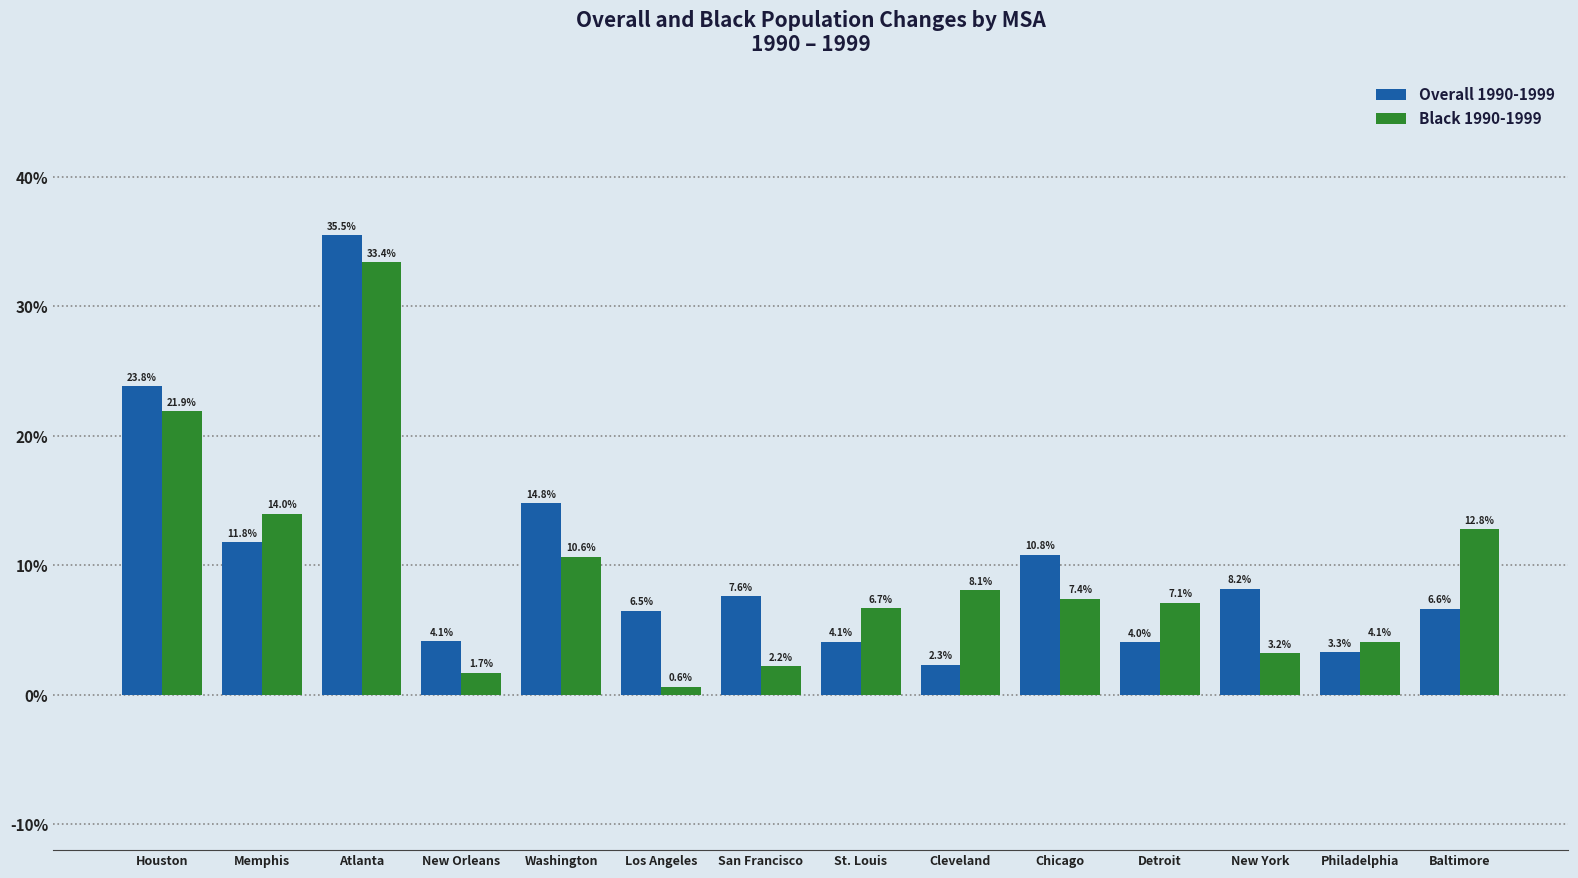

Reading right to left, list all the values displayed in this chart.

Overall 1990-1999: 6.6	3.3	8.2	4.0	10.8	2.3	4.1	7.6	6.5	14.8	4.1	35.5	11.8	23.8
Black 1990-1999: 12.8	4.1	3.2	7.1	7.4	8.1	6.7	2.2	0.6	10.6	1.7	33.4	14.0	21.9